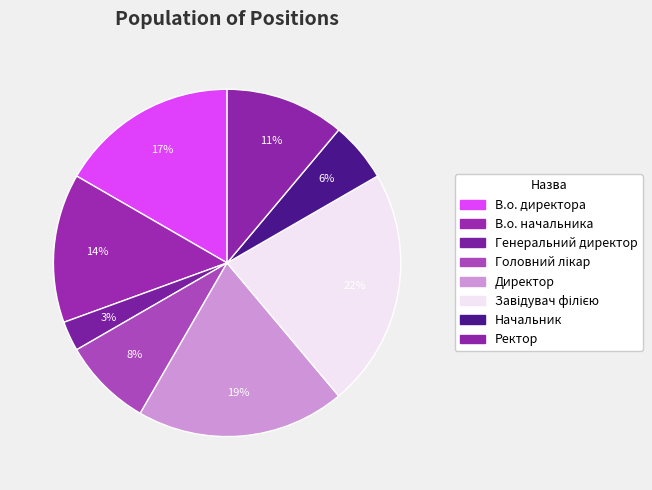

Count the number of slices in the pie.

8